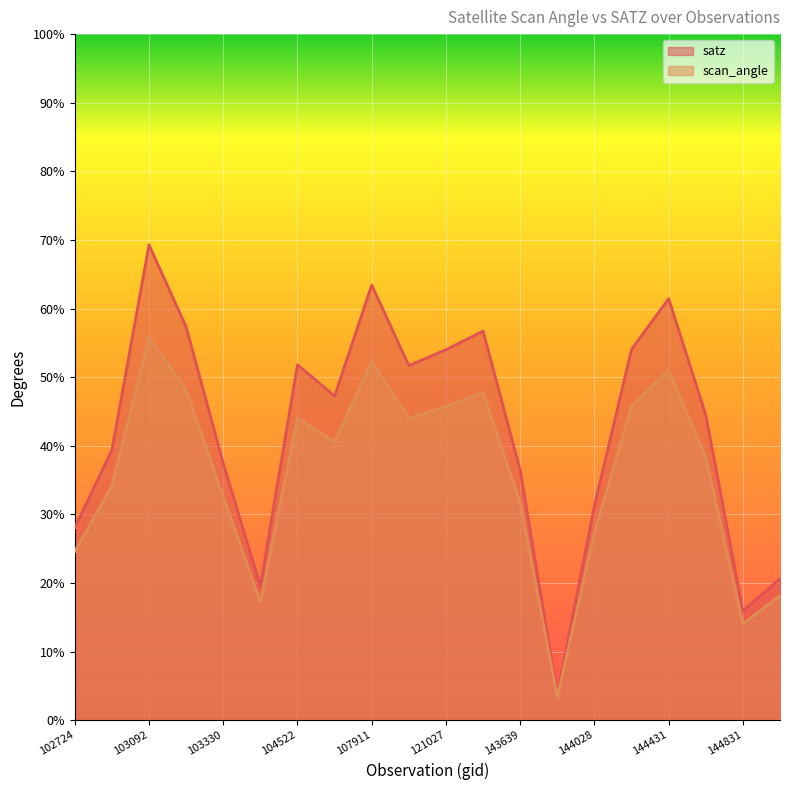

At which category does the chart reach its peak across all series?

103092